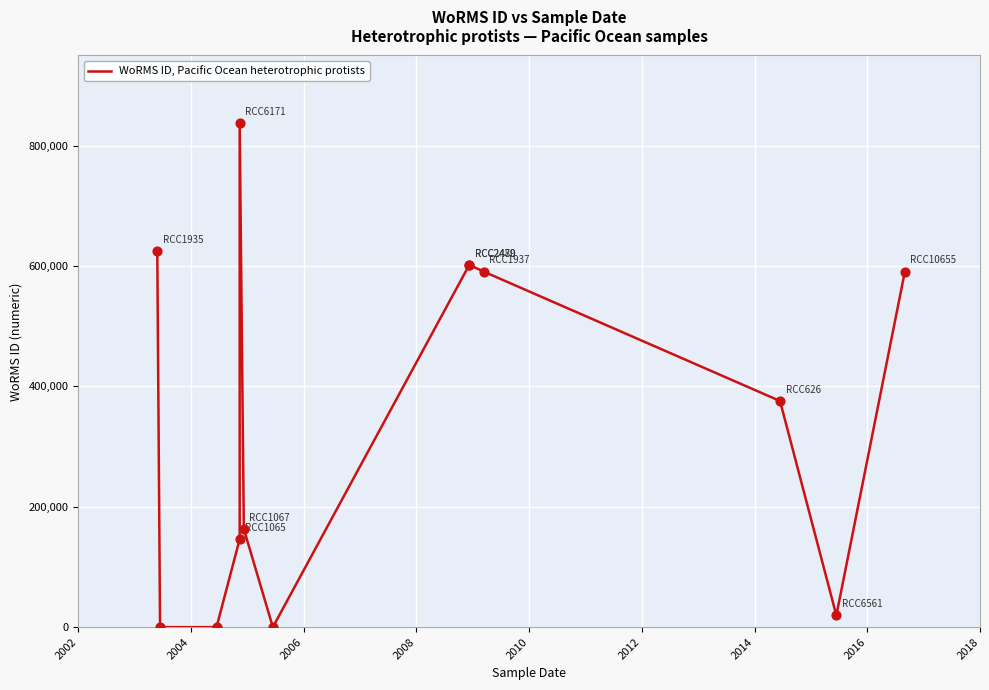

Which has a higher value, 2018 or 2006?

2018